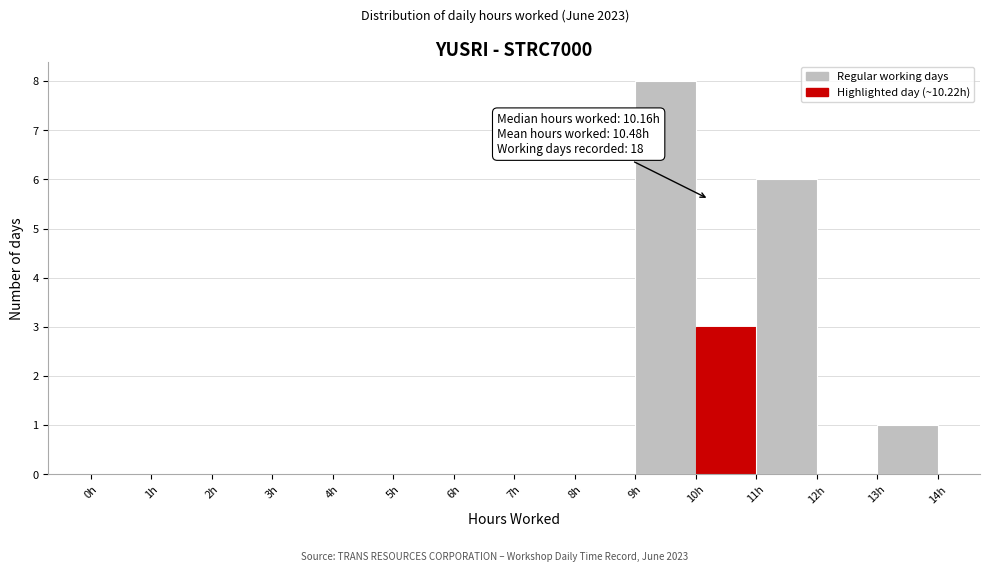

Over which range of the x-axis is the bar tallest?

9 to 10